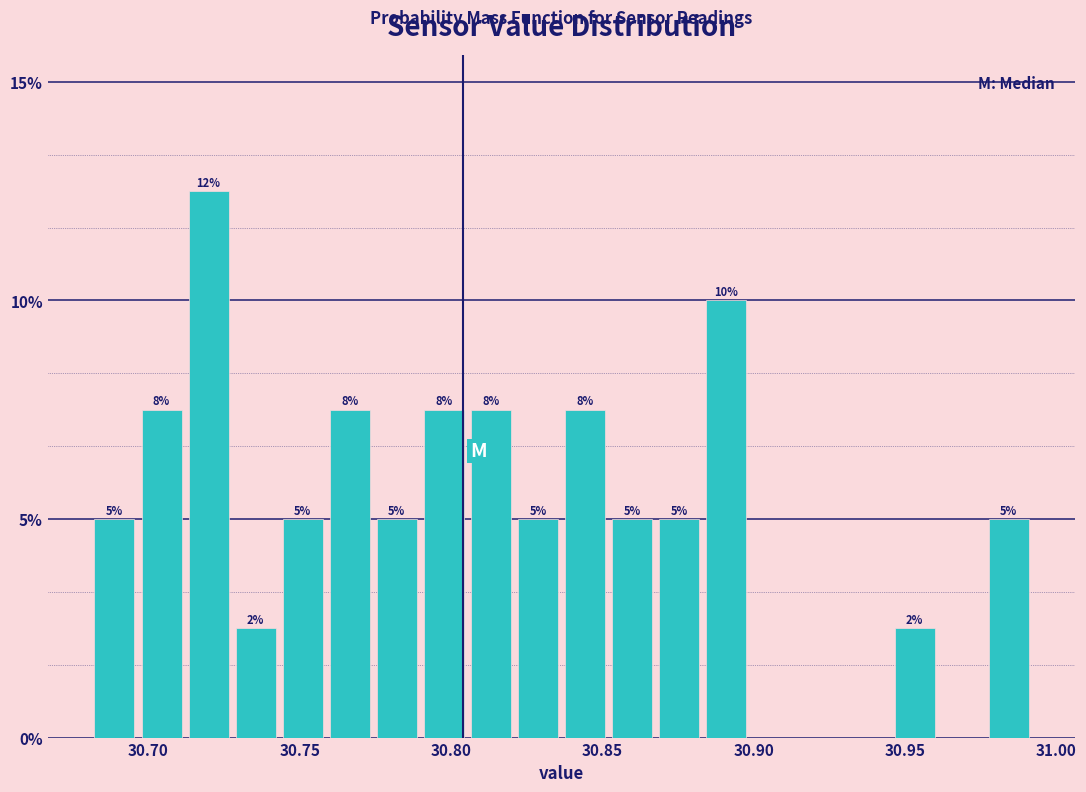

Read against the x-axis, roughly where is the centre of the tallest bar?

30.720